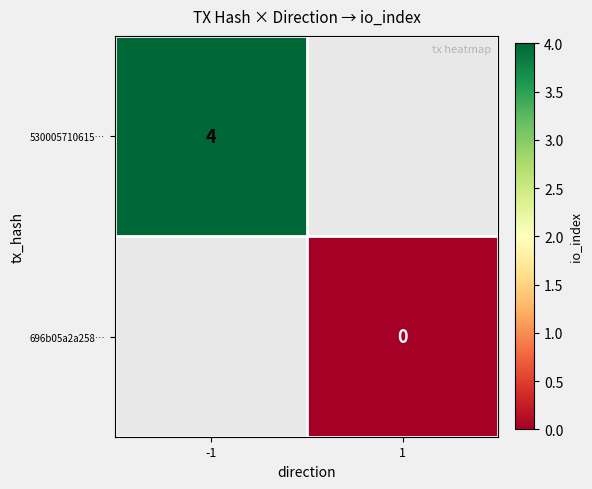

True or false: 530005710615… has a value of 4 at -1.

True